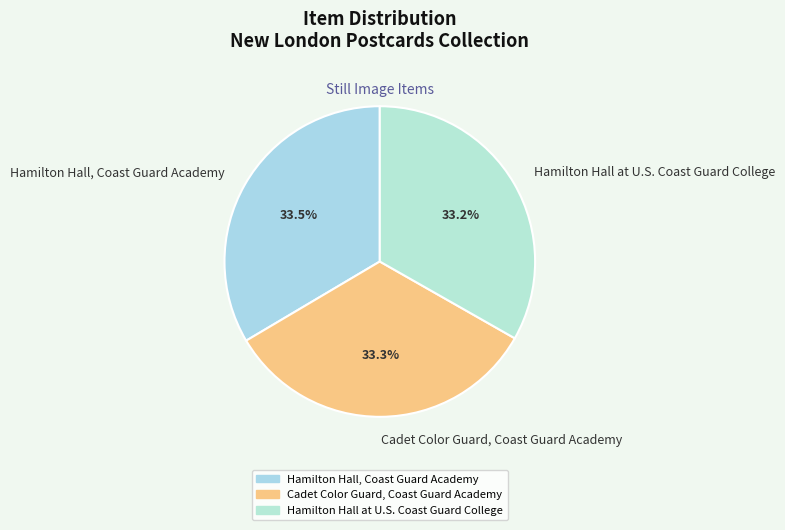

What percentage do Hamilton Hall, Coast Guard Academy and Hamilton Hall at U.S. Coast Guard College together represent?

66.7%